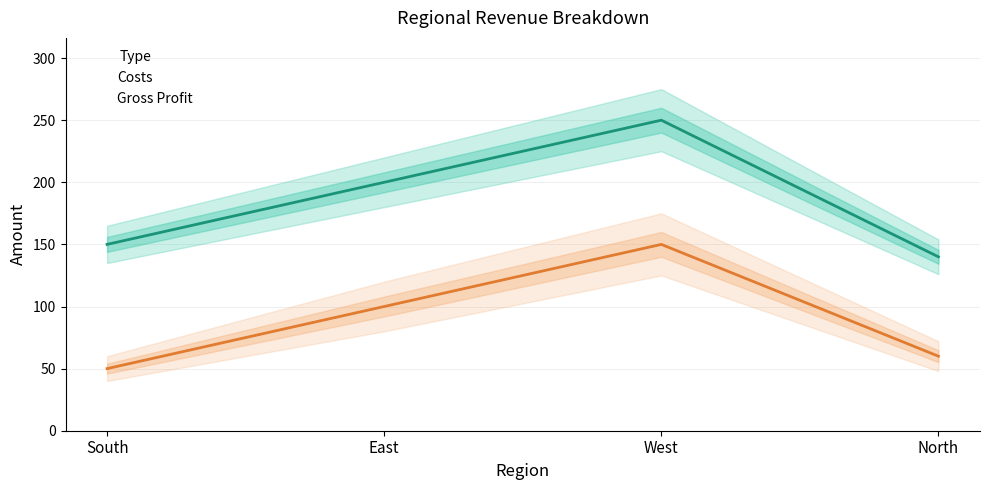

What position from the right is North?

1